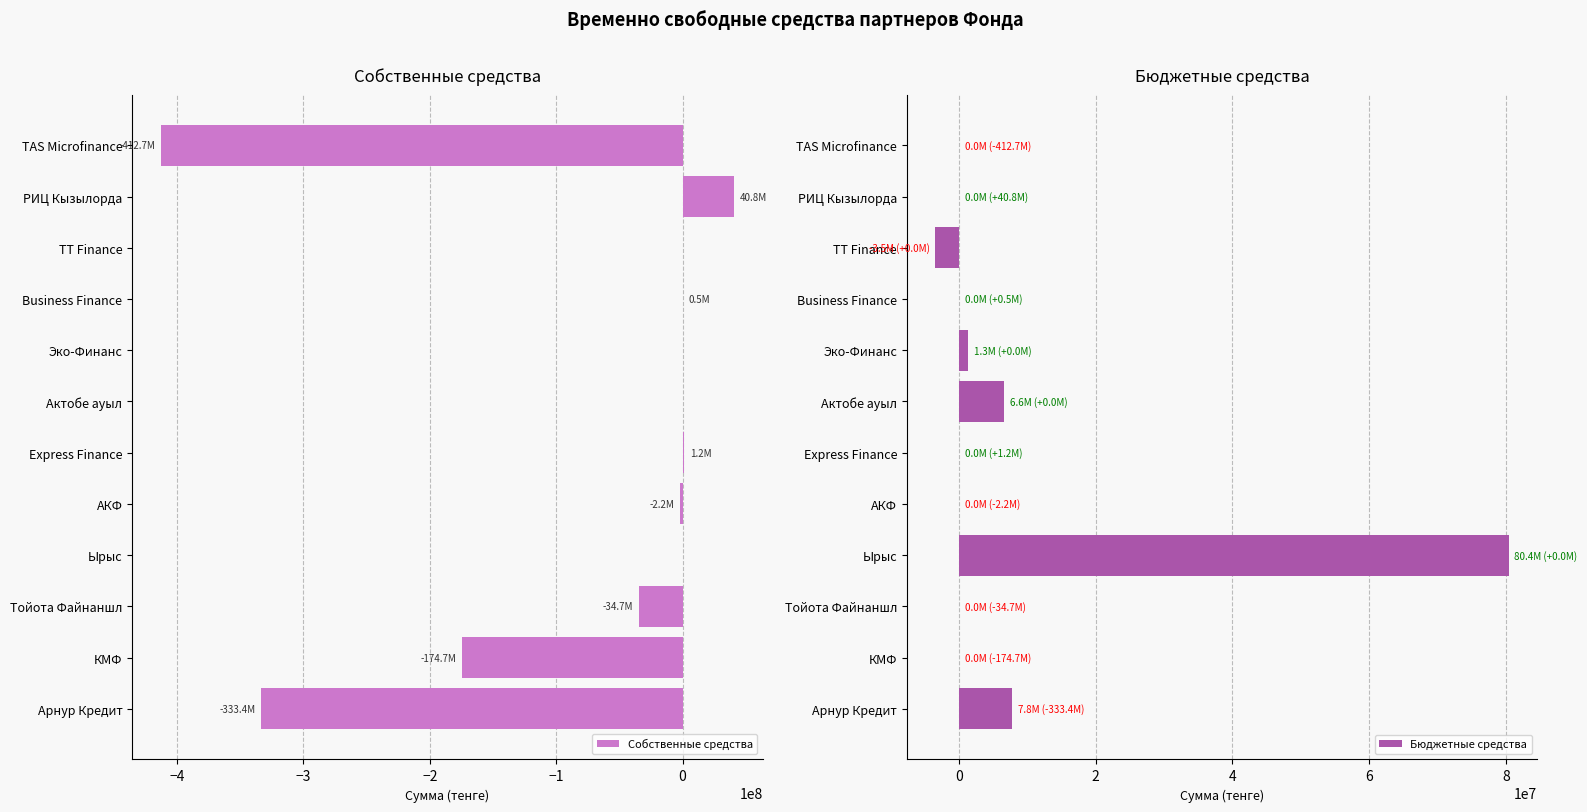

Reading left to right, list all the values displayed in this chart.

Собственные средства: -333366370	-174716184	-34678012	0	-2195214	1225539	0	0	458167	0	40776263	-412710977
Бюджетные средства: 7776339	0	0	80429624	0	0	6552415	1277757	0	-3452728	0	0